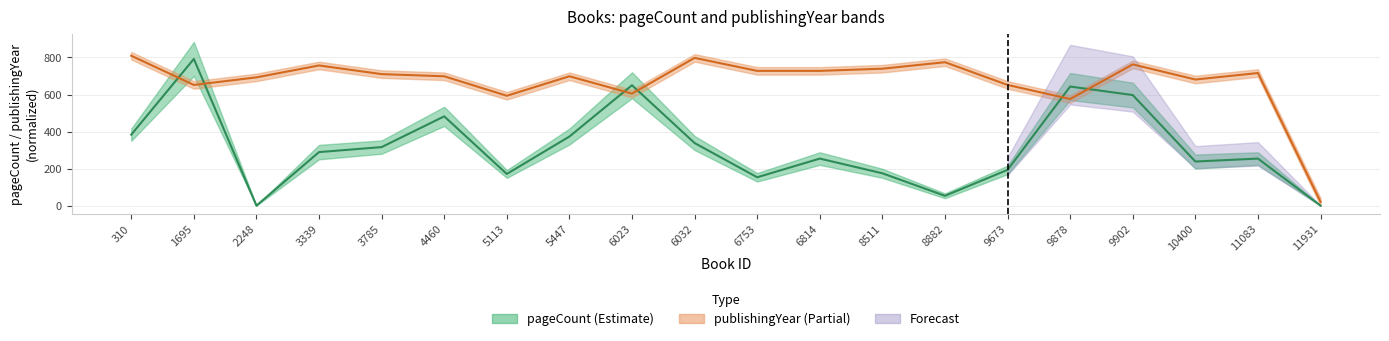

What value does the publishingYear (mid) series have at 310?

809.4